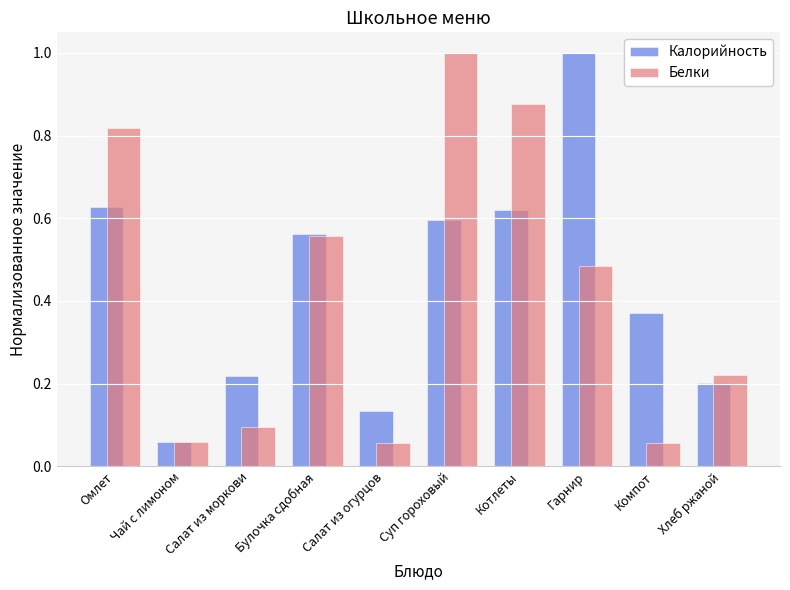

True or false: Калорийность has a value of 1.4 at Гарнир.

False